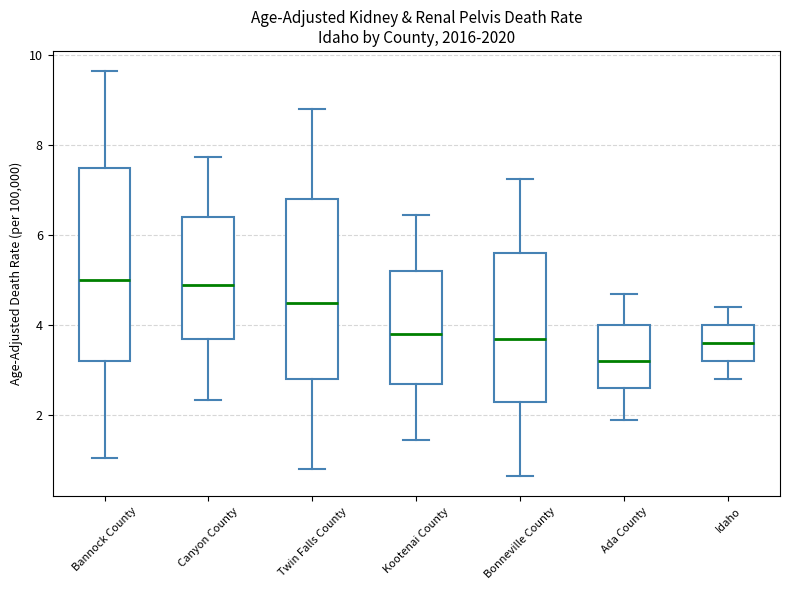

Where is the lower edge of the box for Kootenai County on the y-axis? The values are not printed on the chart, so give them approximately, as read against the axis.

2.8